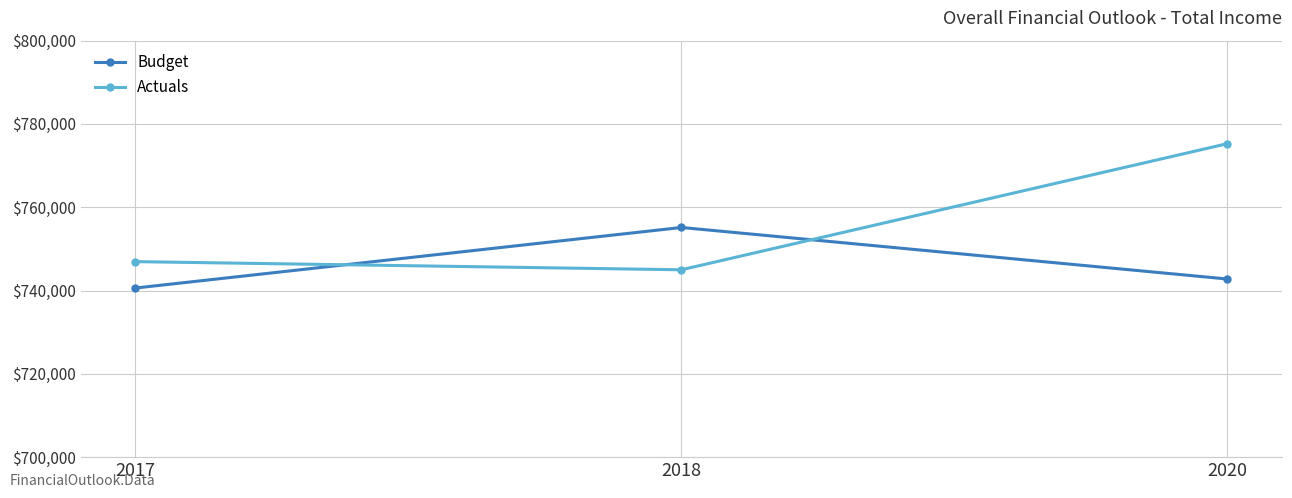

Reading right to left, what are all the values shown in this chart?

Budget: 742768.1	755145.0	740604.6
Actuals: 775271.0	744987.0	746944.0